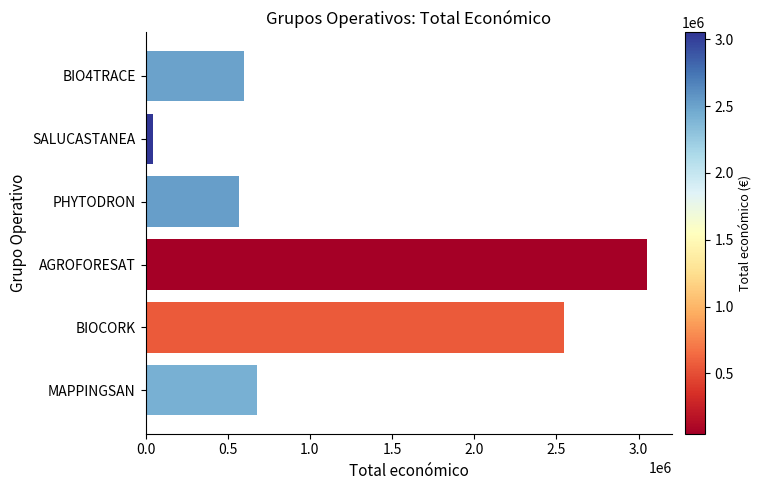

What is the change in value from AGROFORESAT to BIOCORK?

-505290